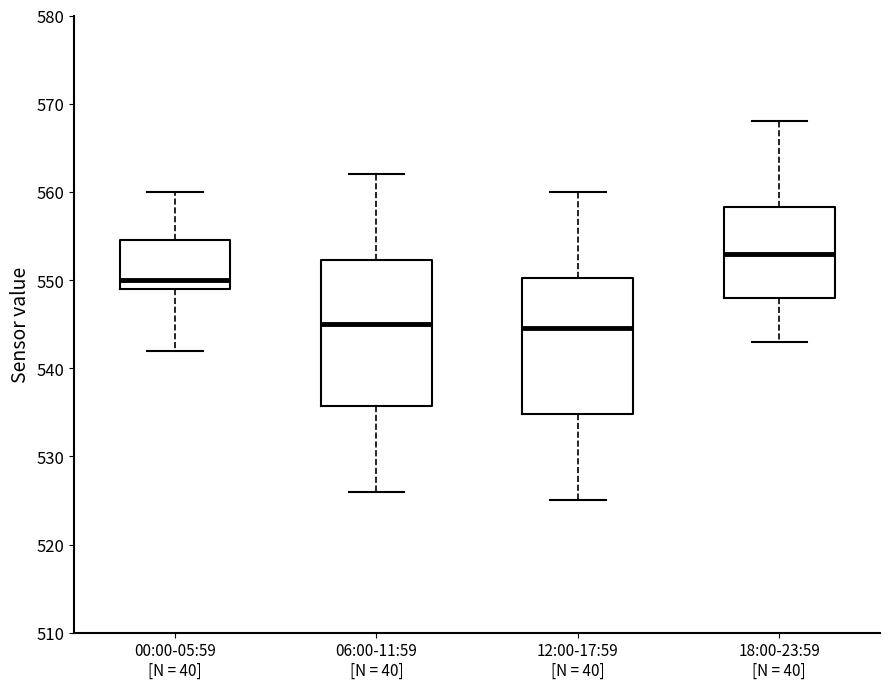

Which box's median line is the highest?

18:00-23:59 [N = 40]